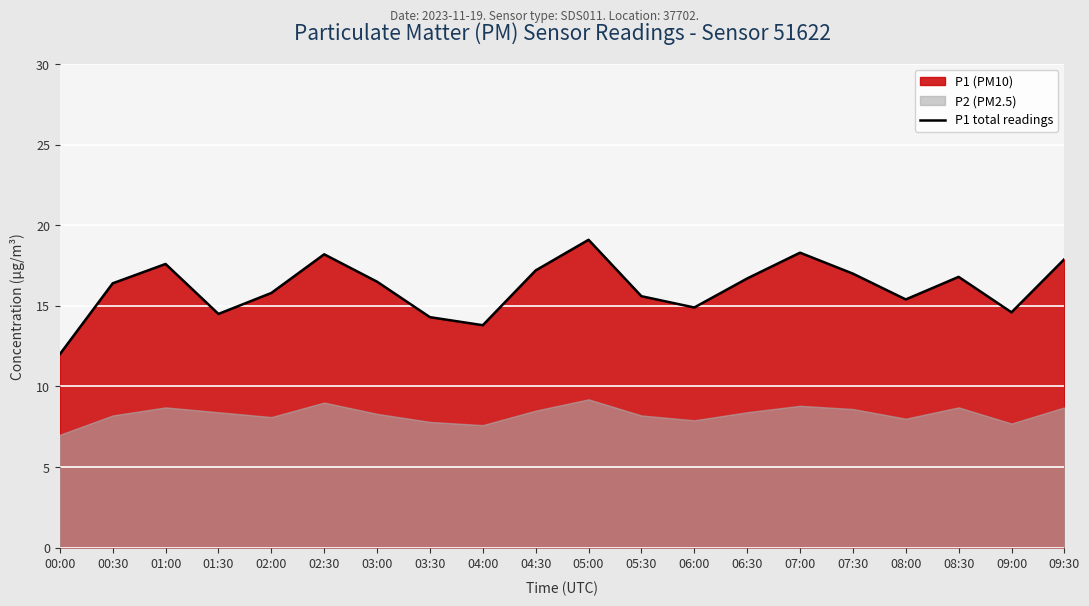

Is it true that the value at 07:00 is 18.3?

True